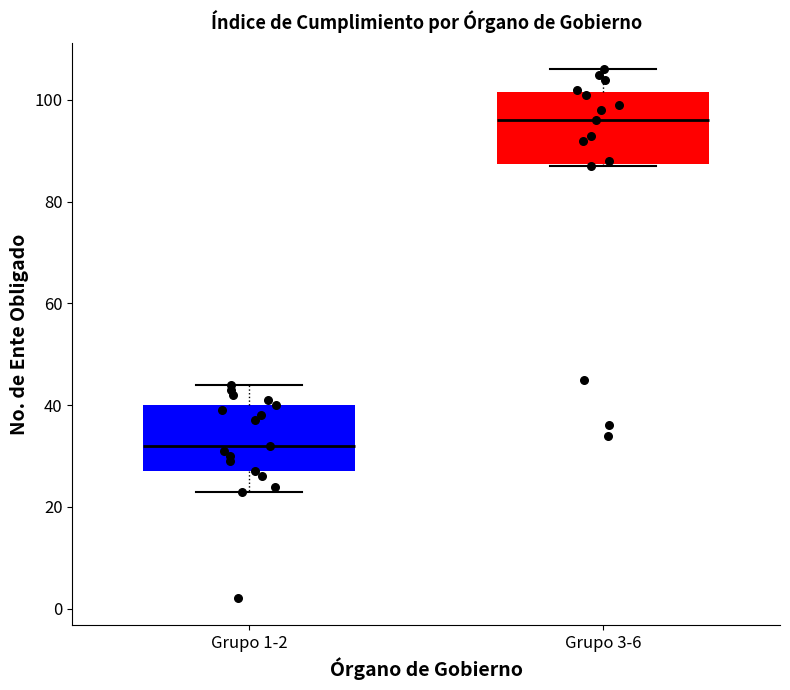

Which box's median line is the lowest?

Grupo 1-2